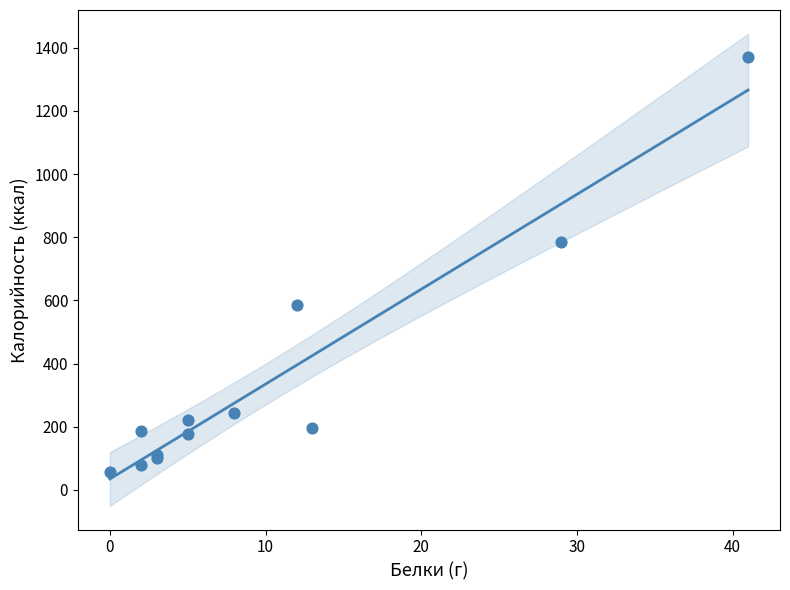

What Y value in the scatter plot is closest to 714?

786